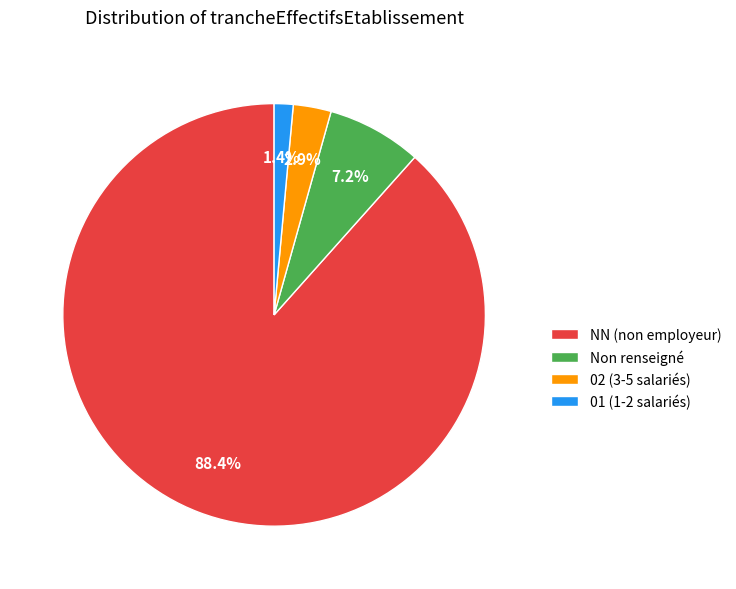

What is the total percentage of 01 (1-2 salariés) and NN (non employeur)?

89.9%